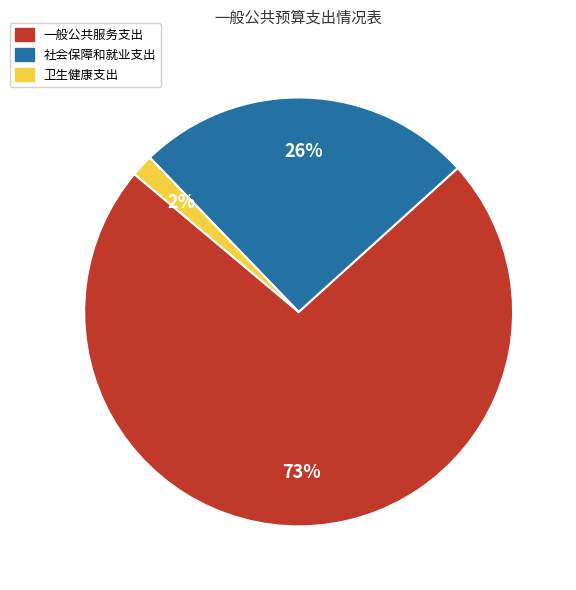

To the nearest percent, what is the combined percentage of 社会保障和就业支出 and 一般公共服务支出?

98%